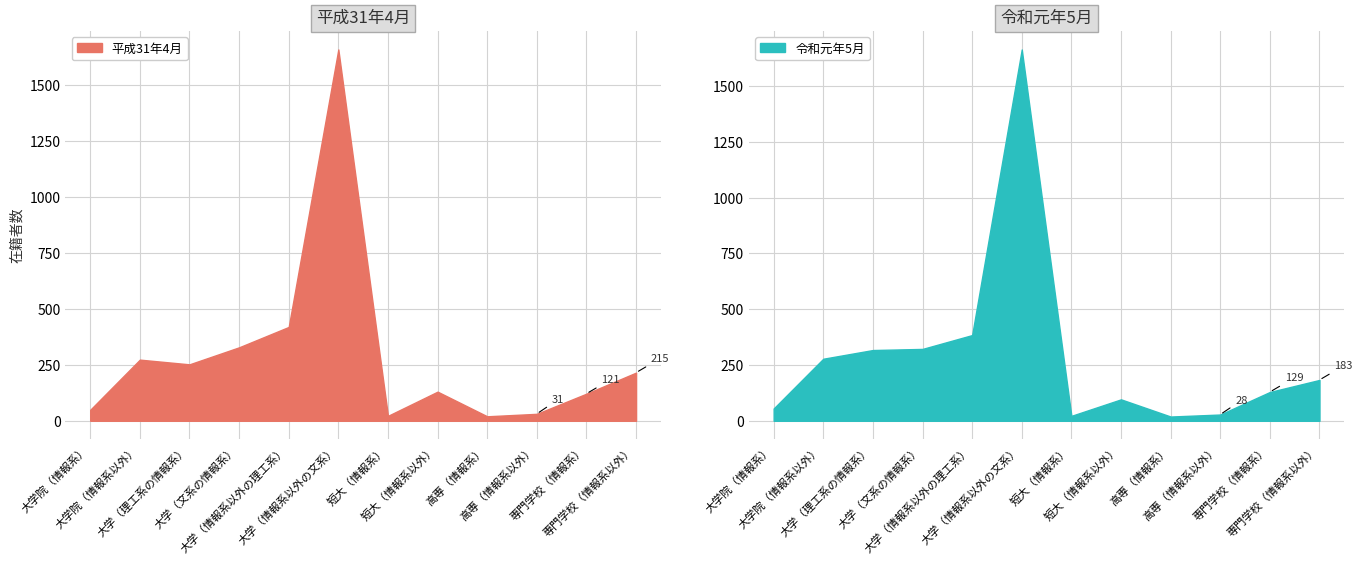

What is the label of the 1st point from the right?

専門学校（情報系以外）